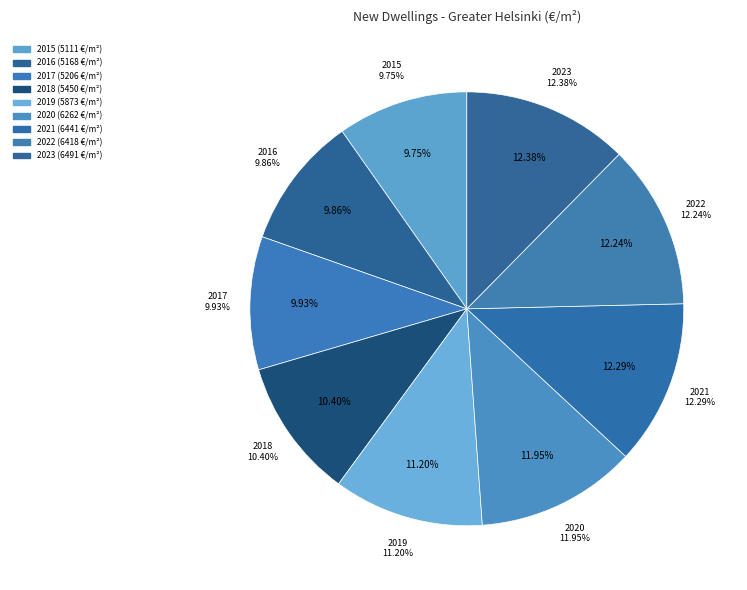

What percentage is NOT represented by 2021?

87.7%